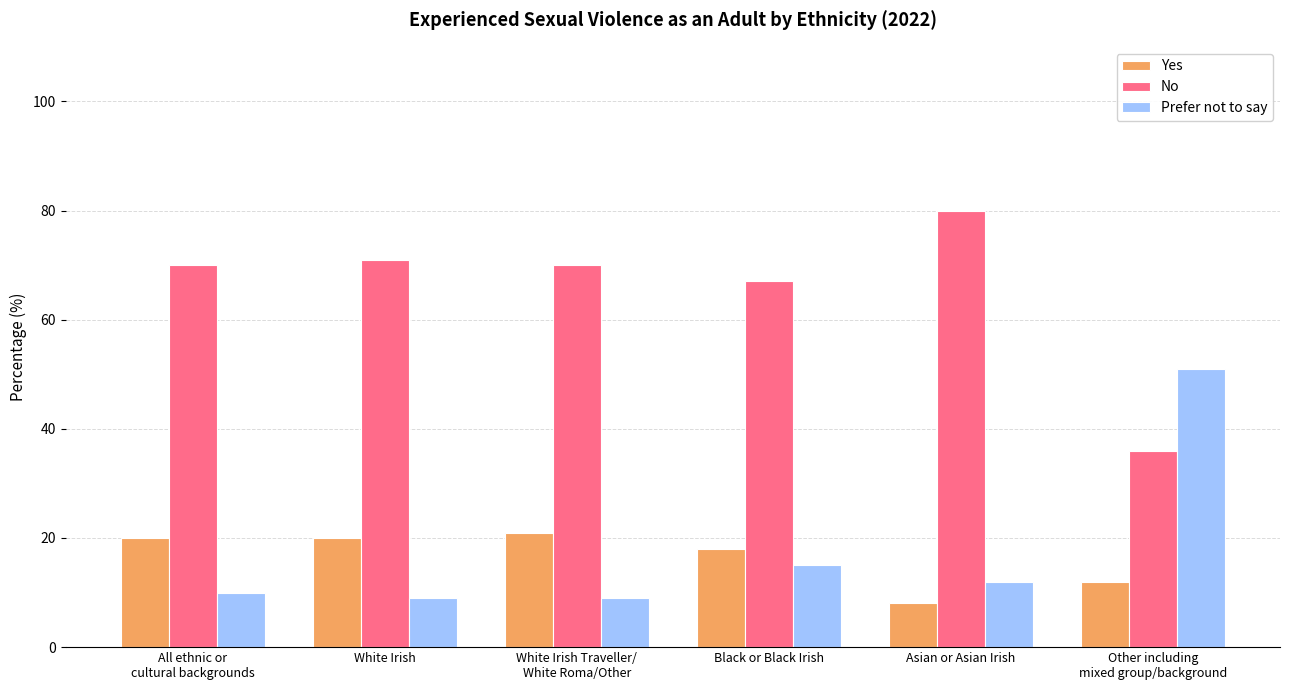

Is it true that Yes equals 3 at Other including
mixed group/background?

False